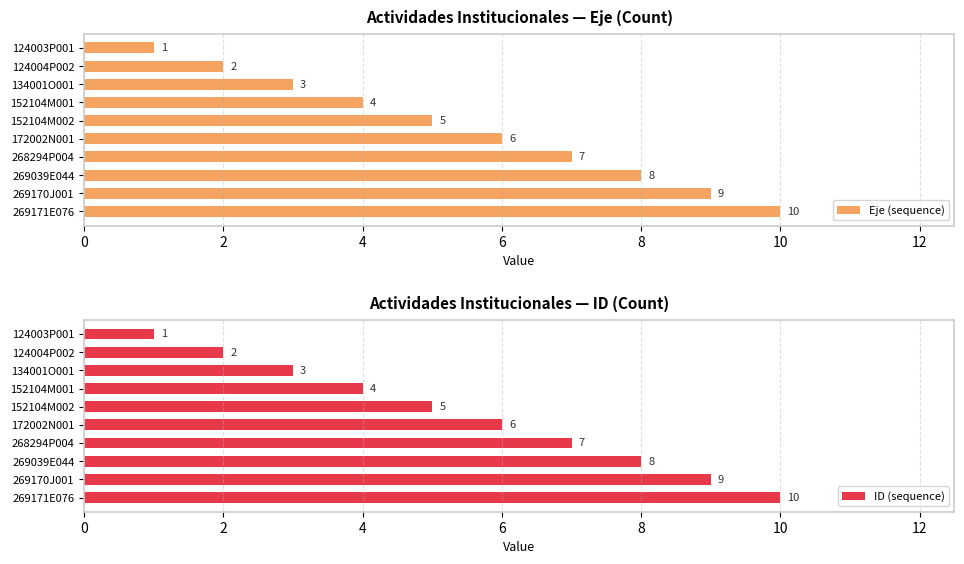

Rank the categories by Eje (sequence) value from highest to lowest.

269171E076, 269170J001, 269039E044, 268294P004, 172002N001, 152104M002, 152104M001, 134001O001, 124004P002, 124003P001